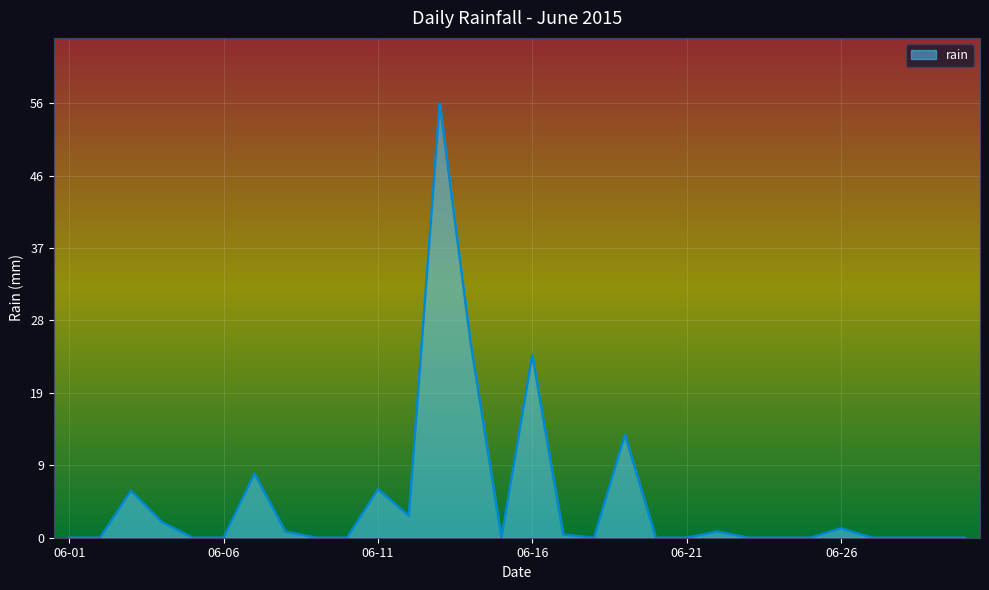

What is the greatest value displayed?

55.6